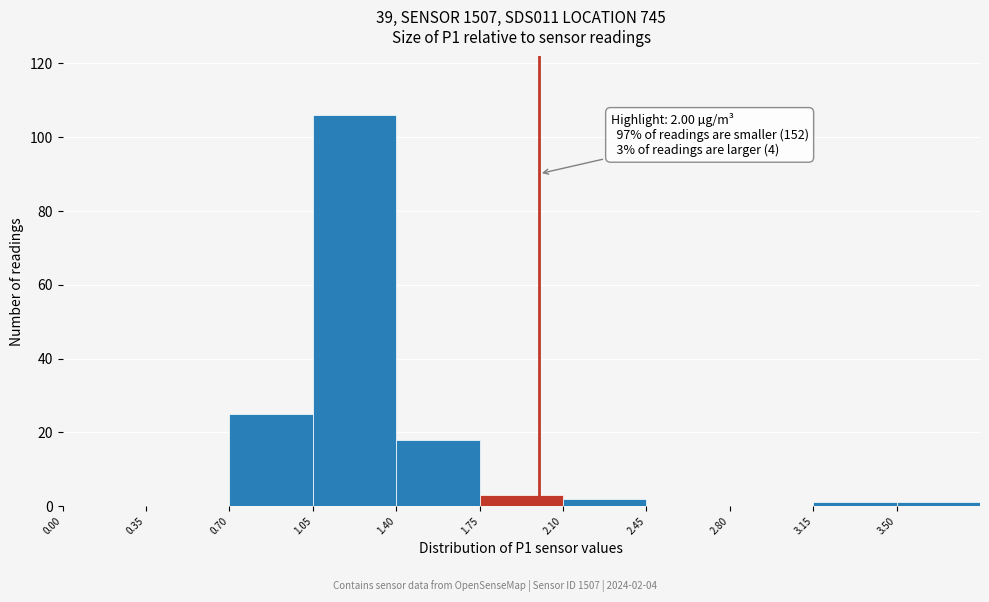

Over which range of the x-axis is the bar tallest?

1.05 to 1.40